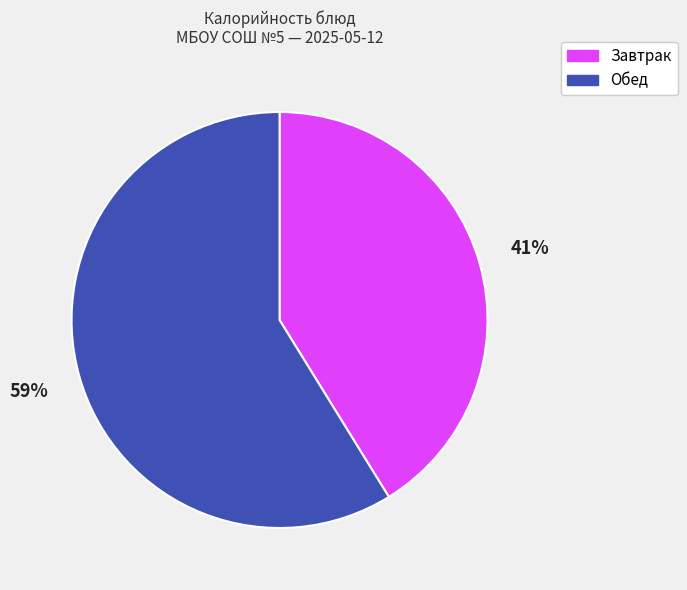

To the nearest percent, what is the difference between the largest and smallest slice percentages?

18%